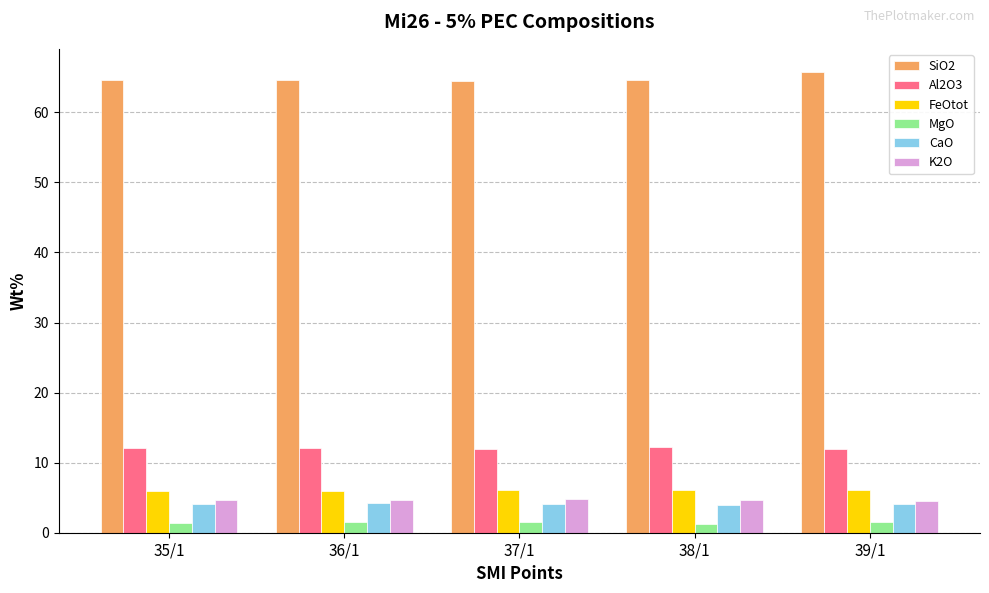

How many series are shown in this chart?

6